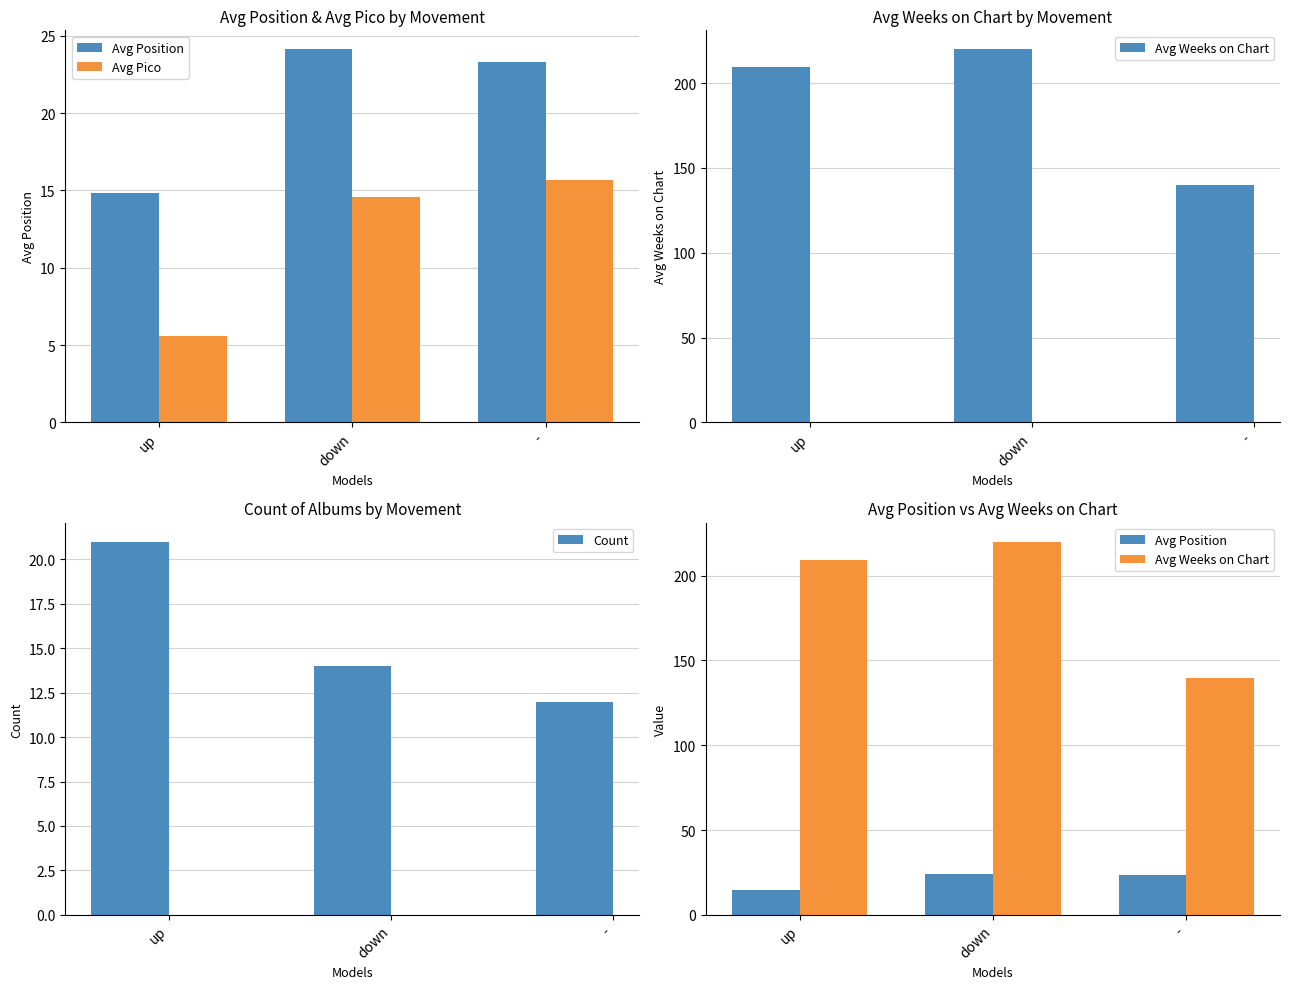

Is it true that Avg Position equals 13.4 at down?

False